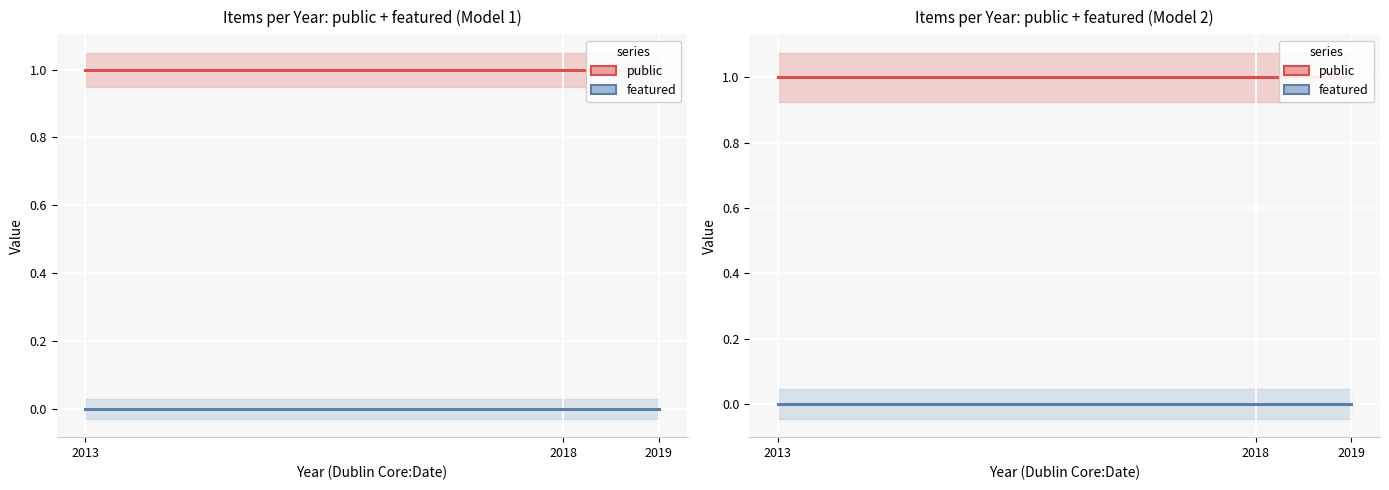

Is the value of public at 2018 greater than the value of featured at 2013?

Yes